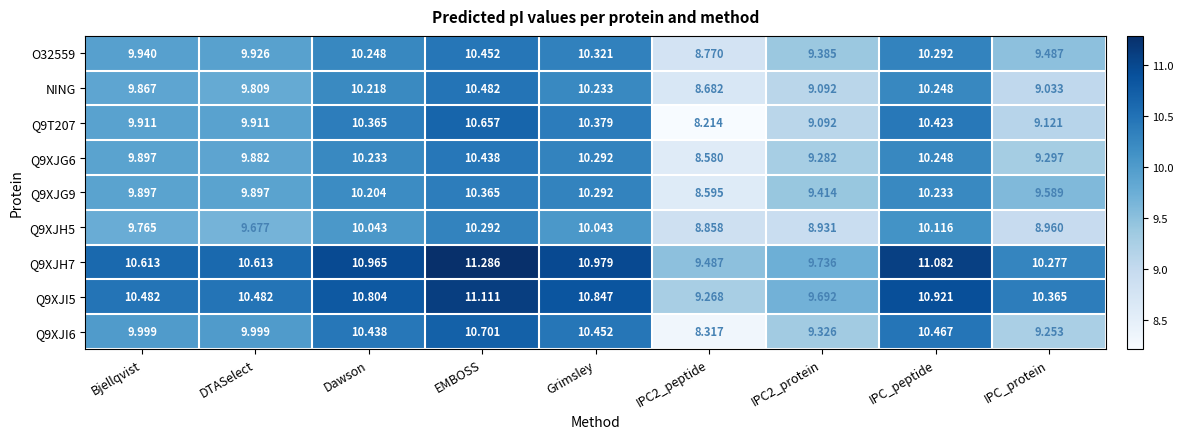

Where does the Q9T207 series first go above 9?

Bjellqvist